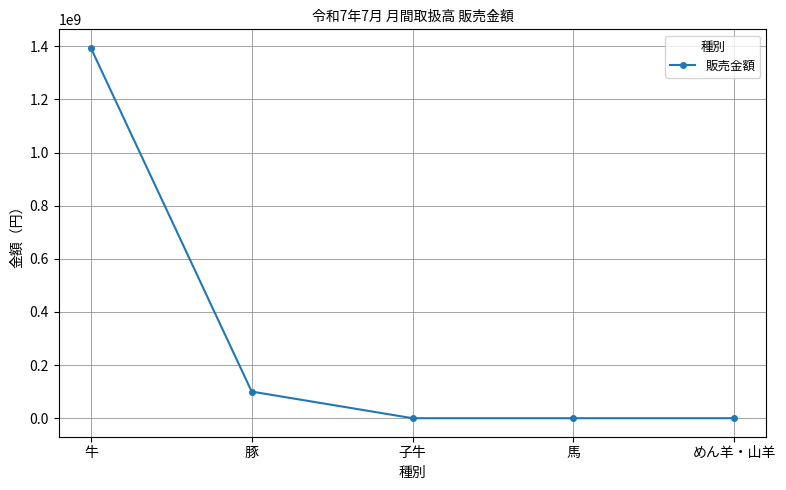

Reading left to right, list all the values displayed in this chart.

牛=1393883115	豚=100190026	子牛=0	馬=0	めん羊・山羊=0